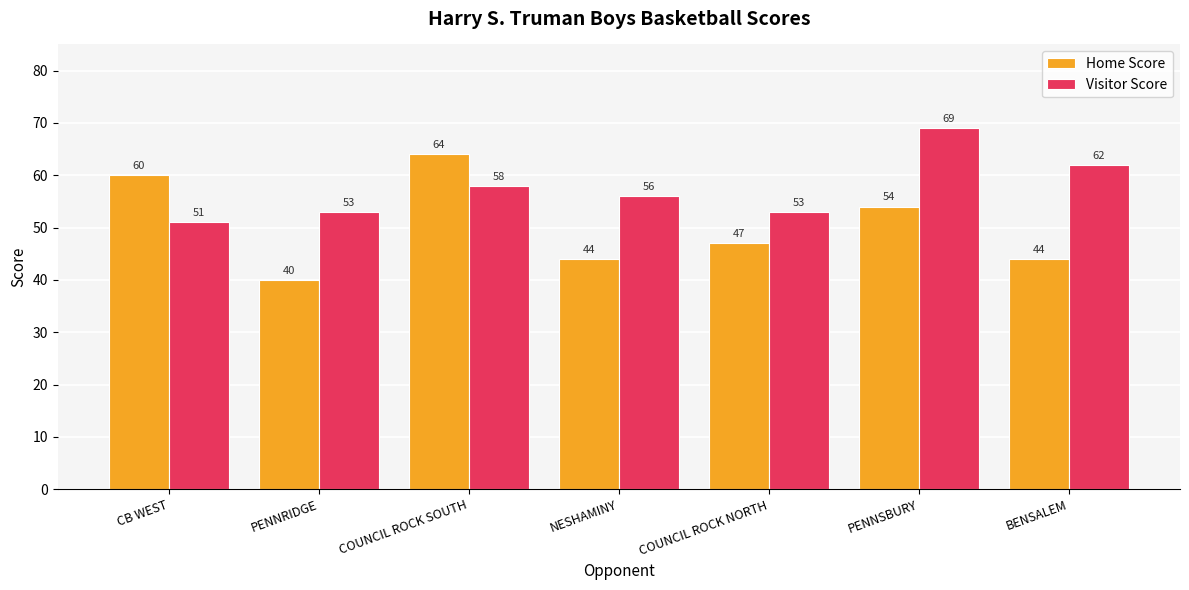

Does the chart contain any negative values?

No